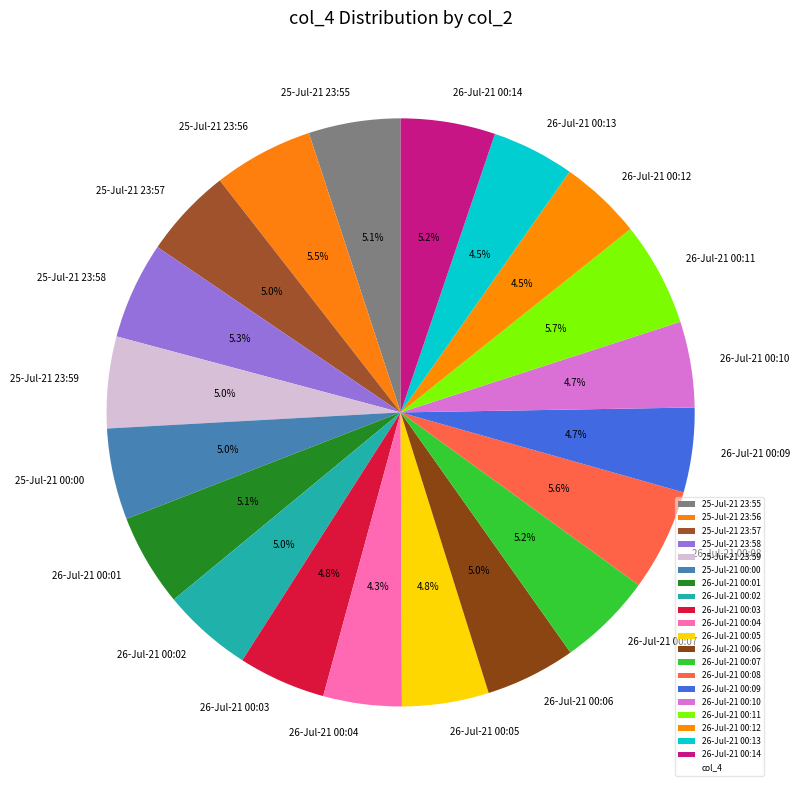

What is the ratio of the value at 26-Jul-21 00:06 to the value at 26-Jul-21 00:03?

1.0